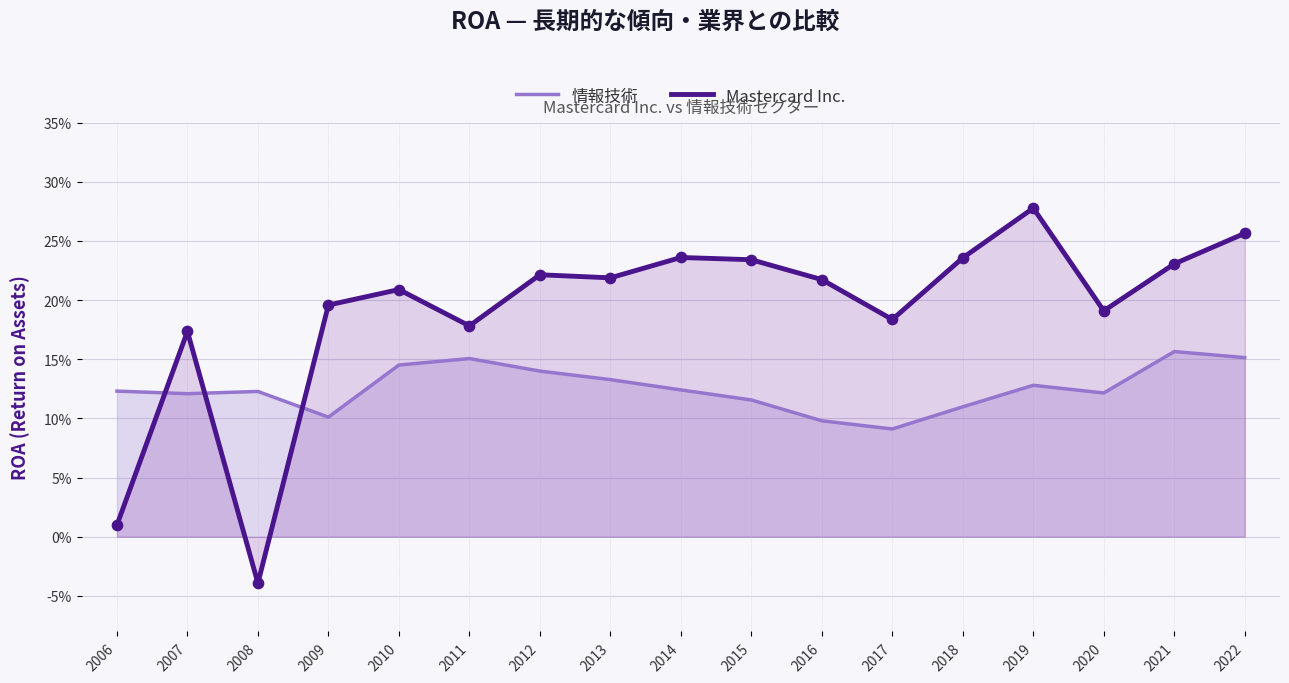

Which series has the largest total across all categories?

Mastercard Inc.